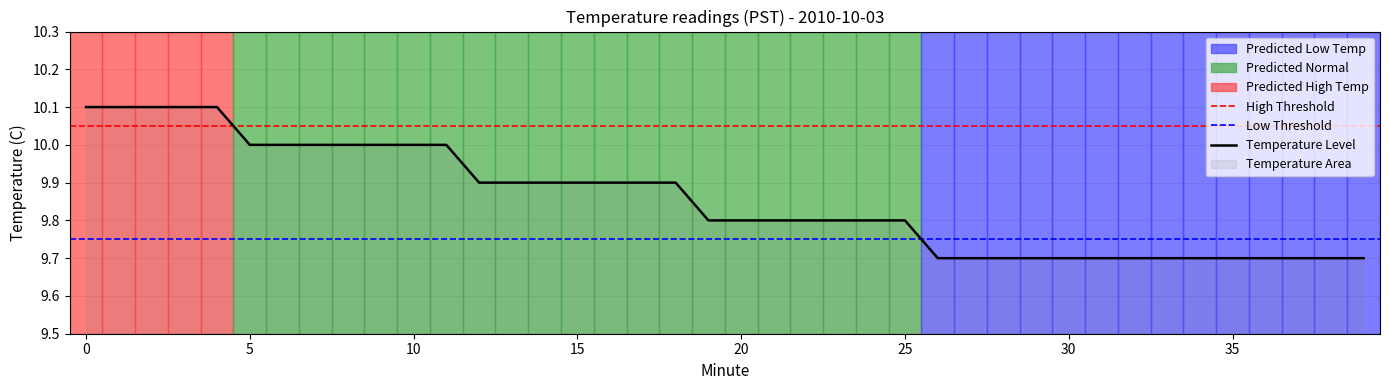

Where is the data nearest to the value 9?

26